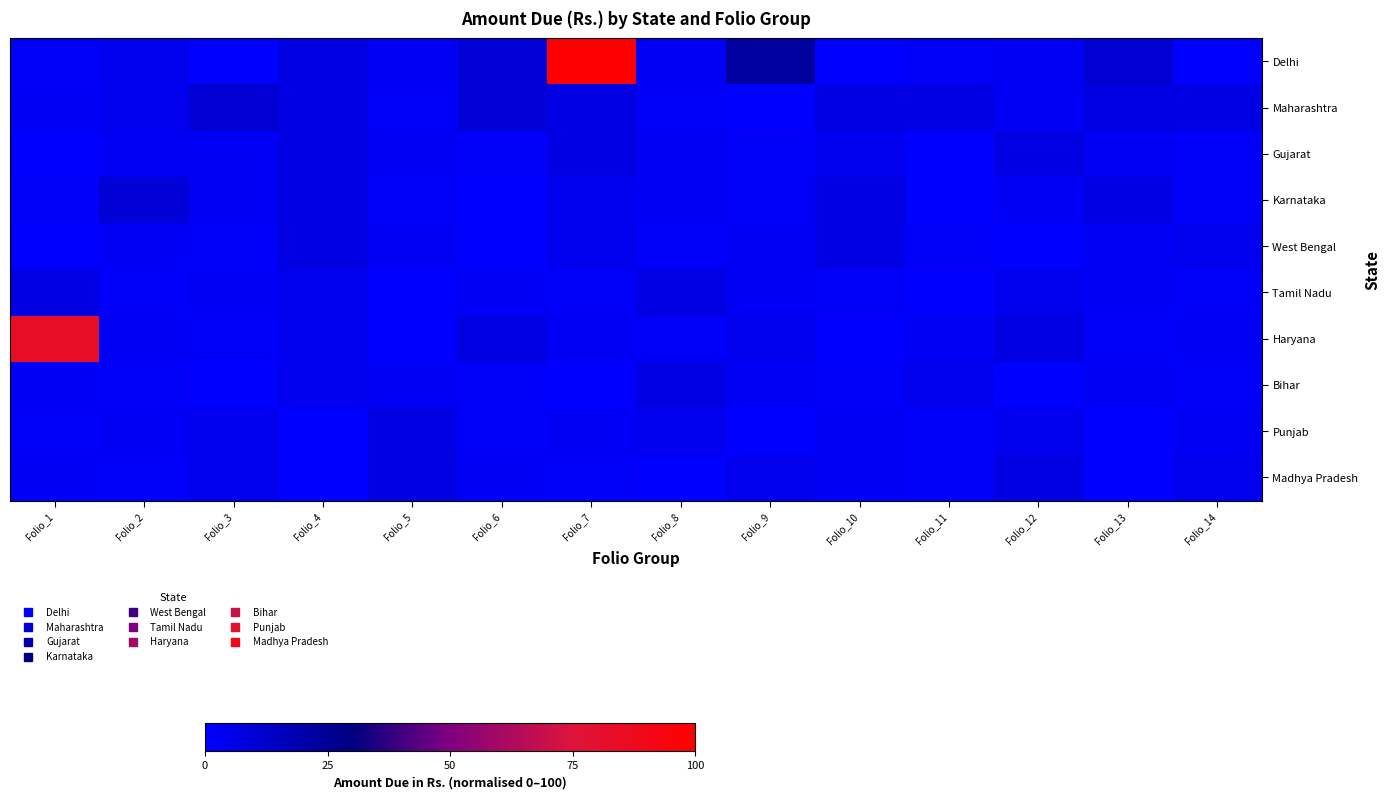

At which category is the sum across all series the highest?

Folio_7